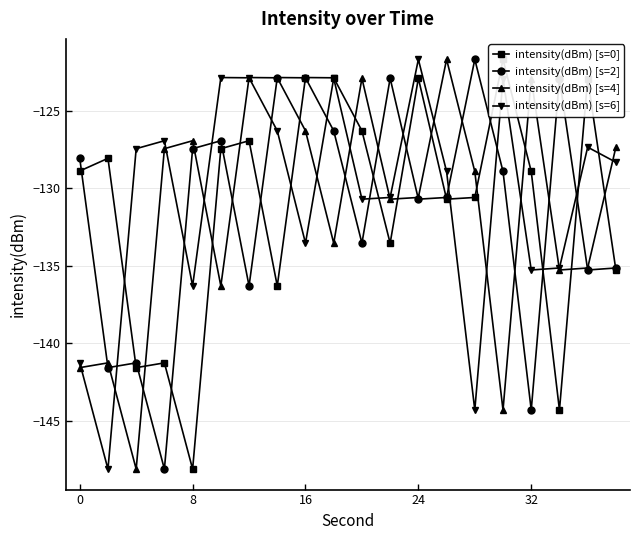

What are all the series names shown in the legend?

intensity(dBm) [s=0], intensity(dBm) [s=2], intensity(dBm) [s=4], intensity(dBm) [s=6]